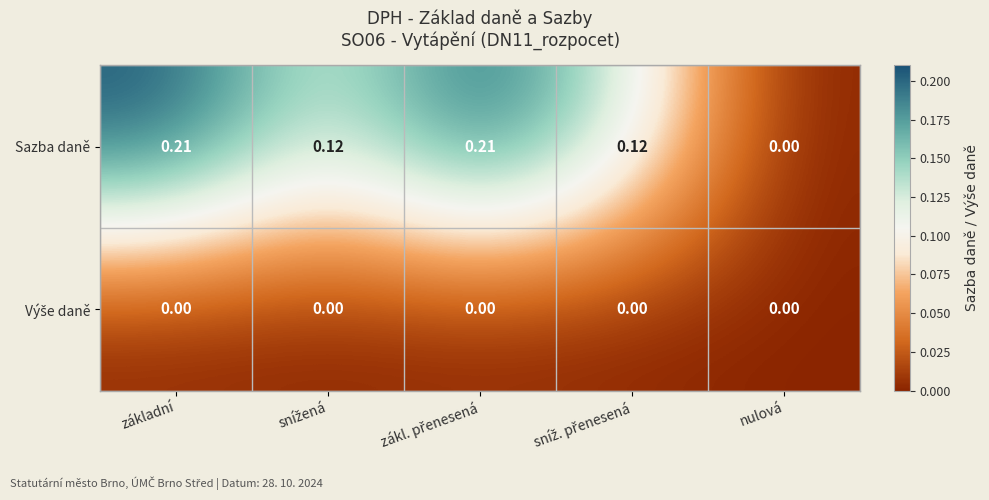

Which series has the largest total across all categories?

Sazba daně